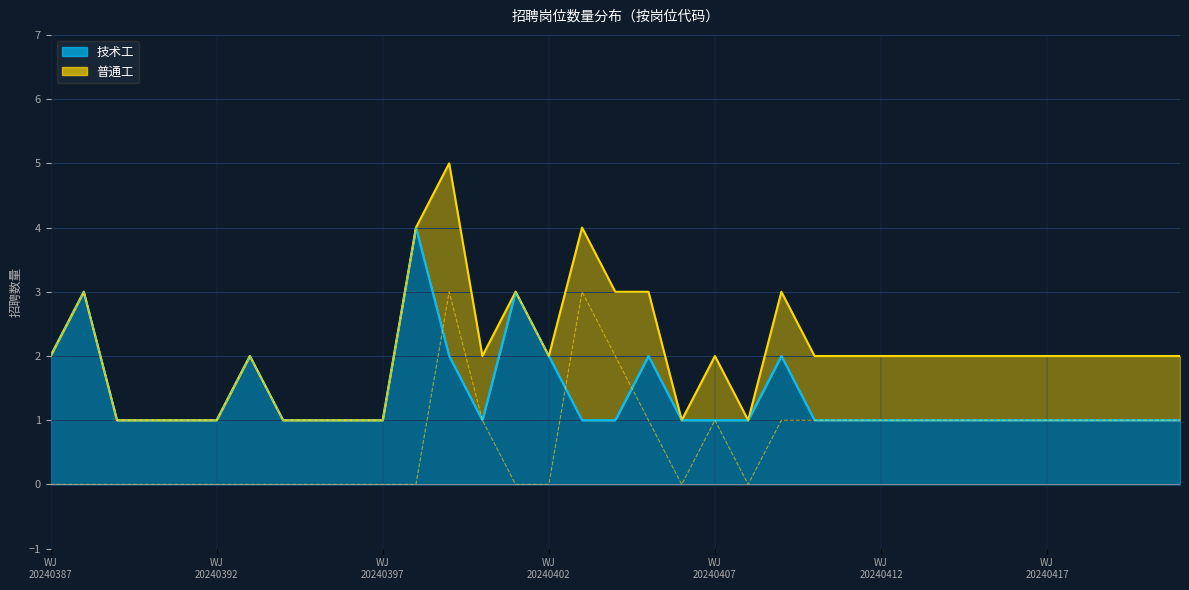

What are all the series names shown in the legend?

技术工, 普通工